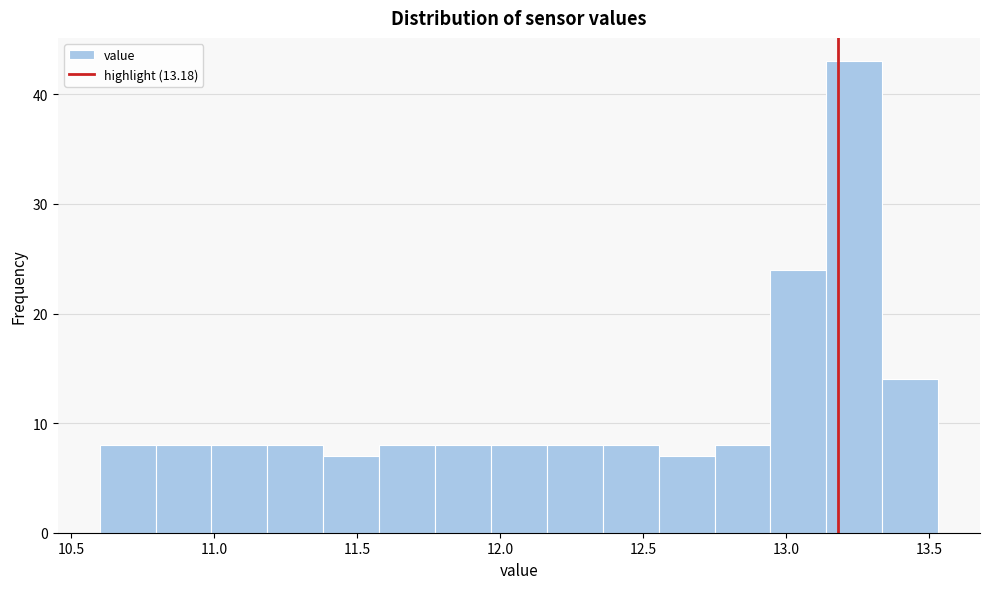

Read against the x-axis, roughly where is the centre of the tallest bar?

13.25